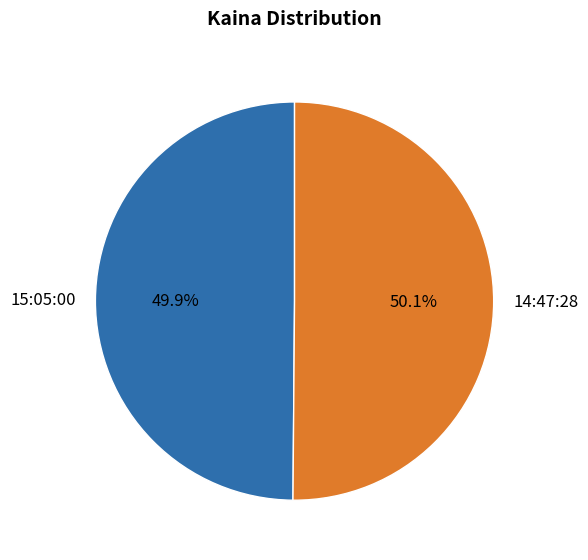

Is there any slice that represents more than half of the pie?

Yes